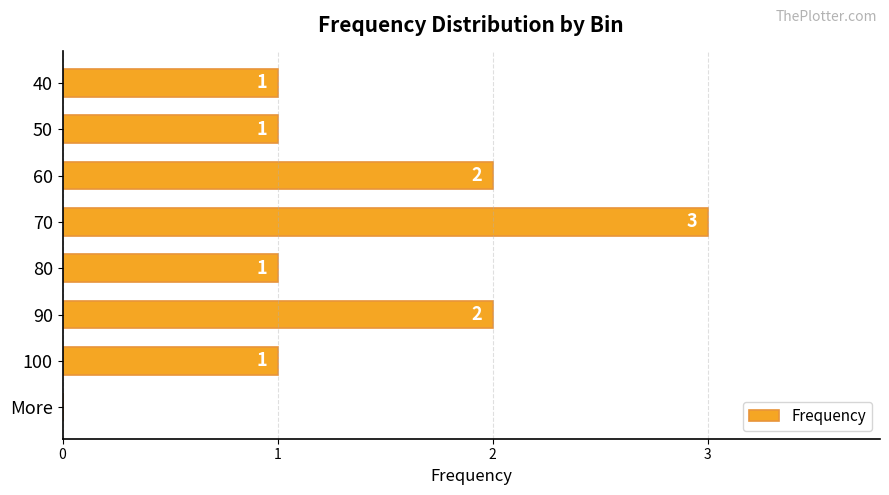

Count the values in the range 1 to 2.

6